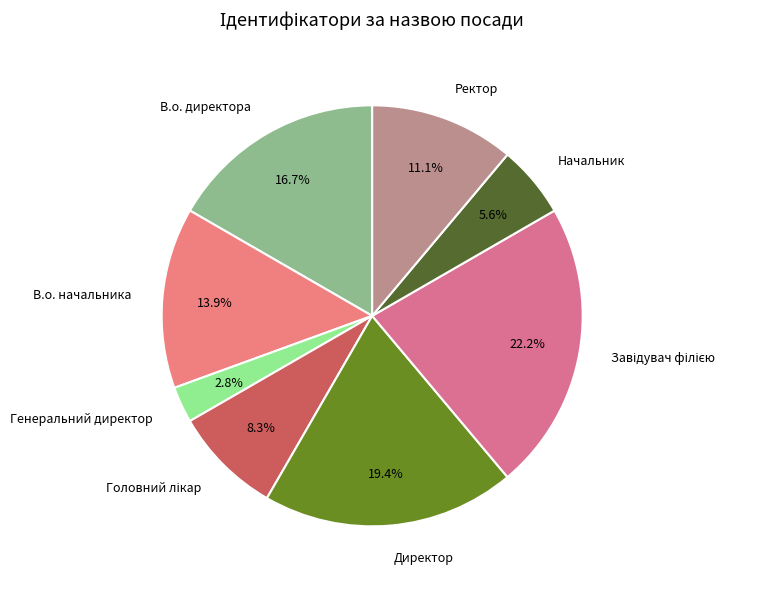

How many segments does this pie chart have?

8